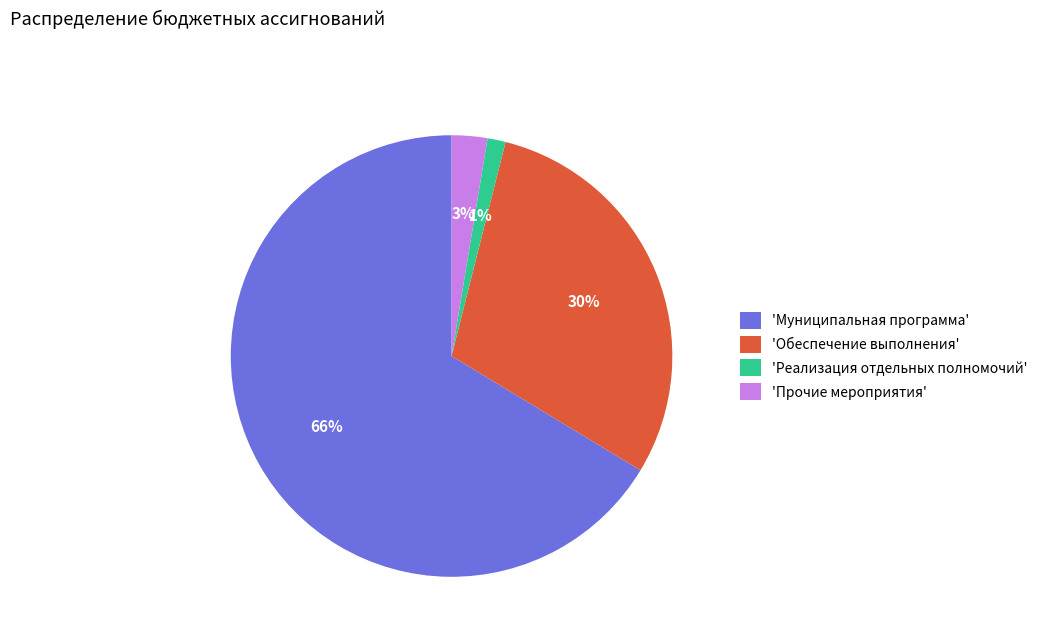

Rank the categories by value from lowest to highest.

'Реализация отдельных полномочий', 'Прочие мероприятия', 'Обеспечение выполнения', 'Муниципальная программа'